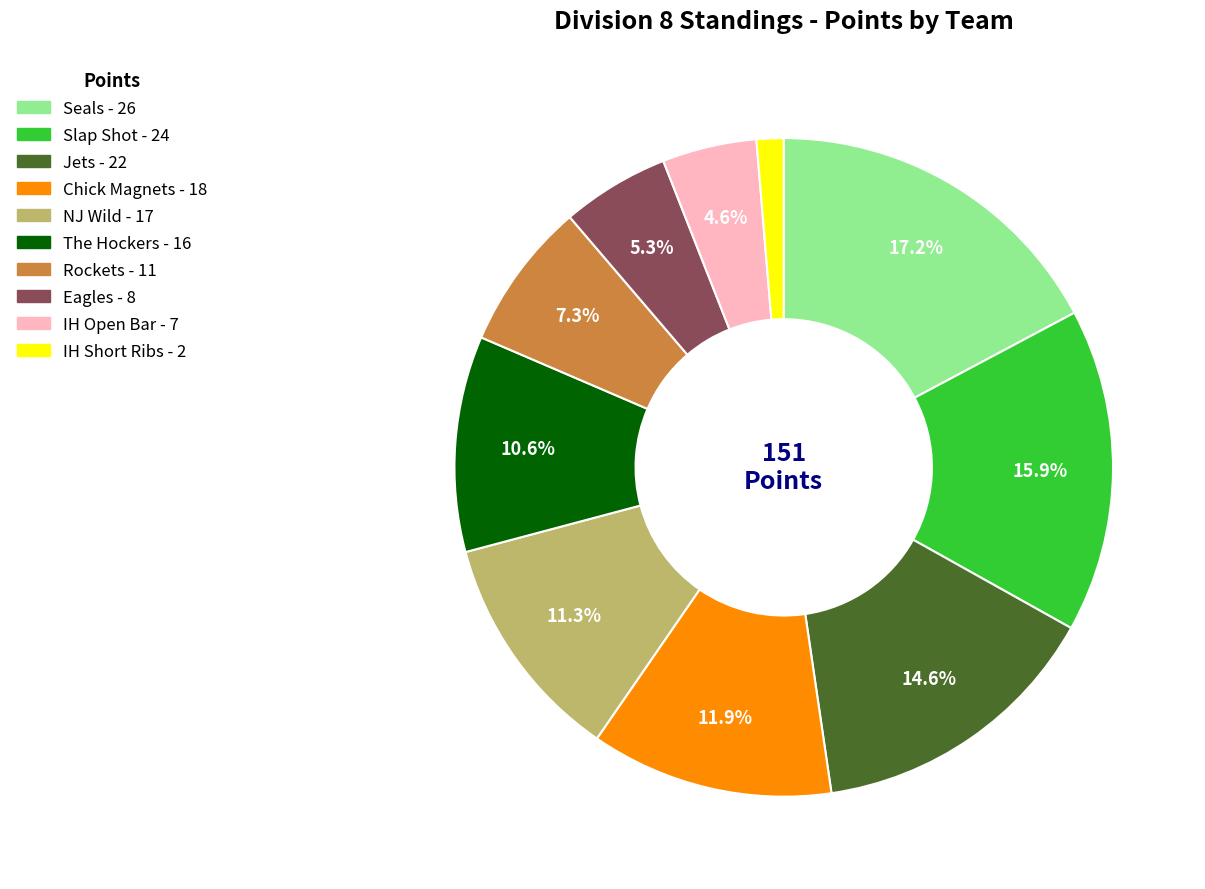

To the nearest percent, what portion does Slap Shot represent?

16%